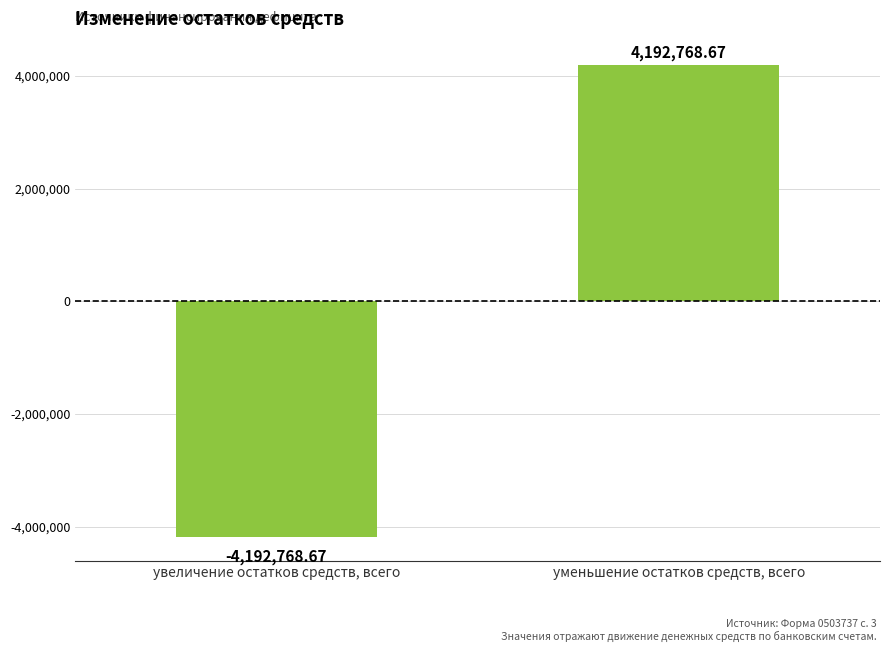

Does the chart contain any negative values?

Yes